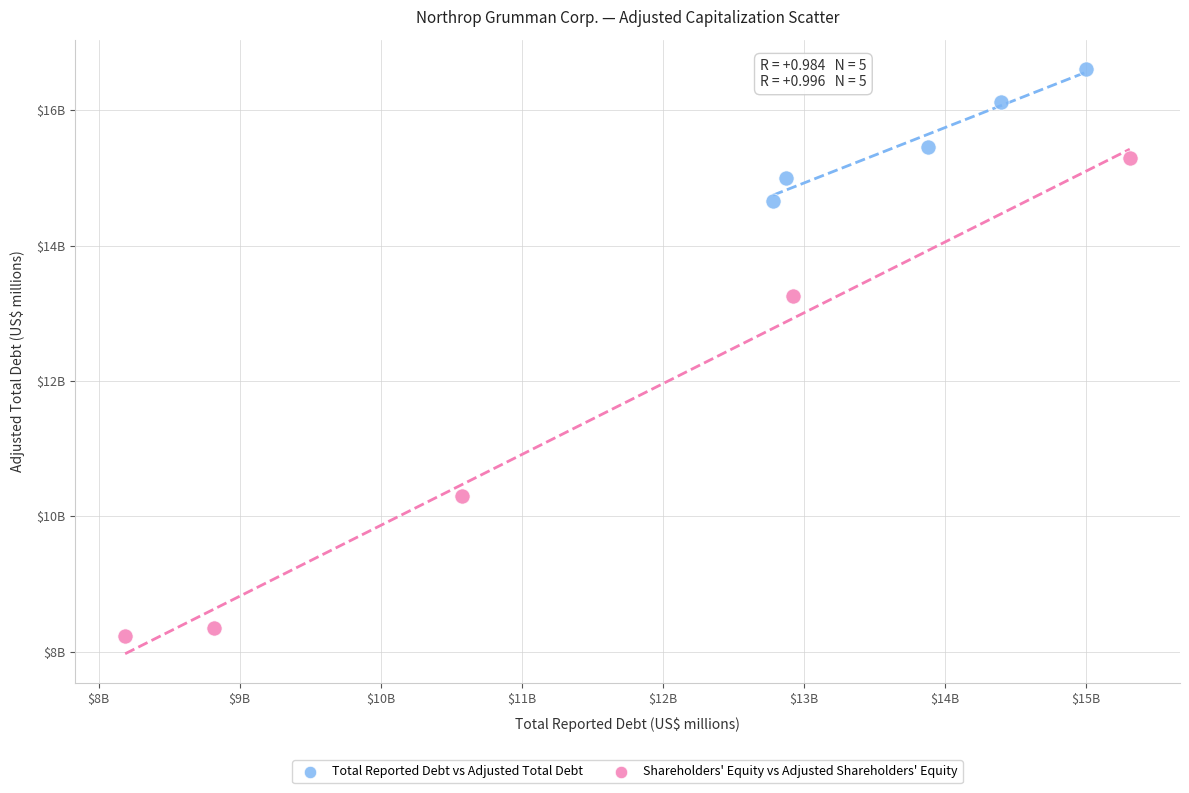

What are all the series names shown in the legend?

Total Reported Debt vs Adjusted Total Debt, Shareholders' Equity vs Adjusted Shareholders' Equity